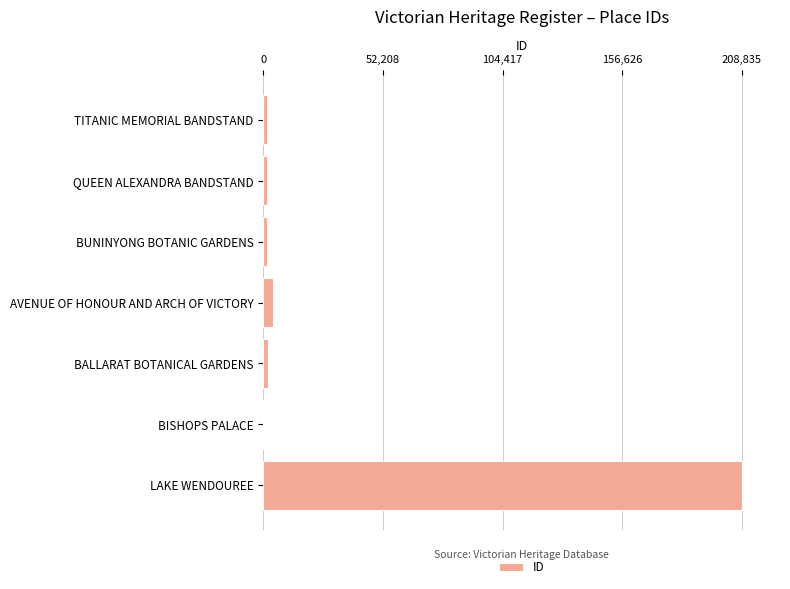

Are the bars grouped side by side (vs. stacked)?

No